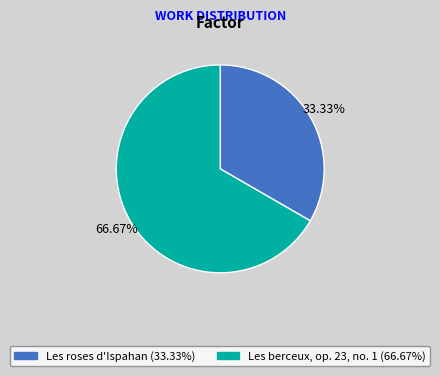

Does Les roses d'Ispahan account for over 50% of the chart?

No